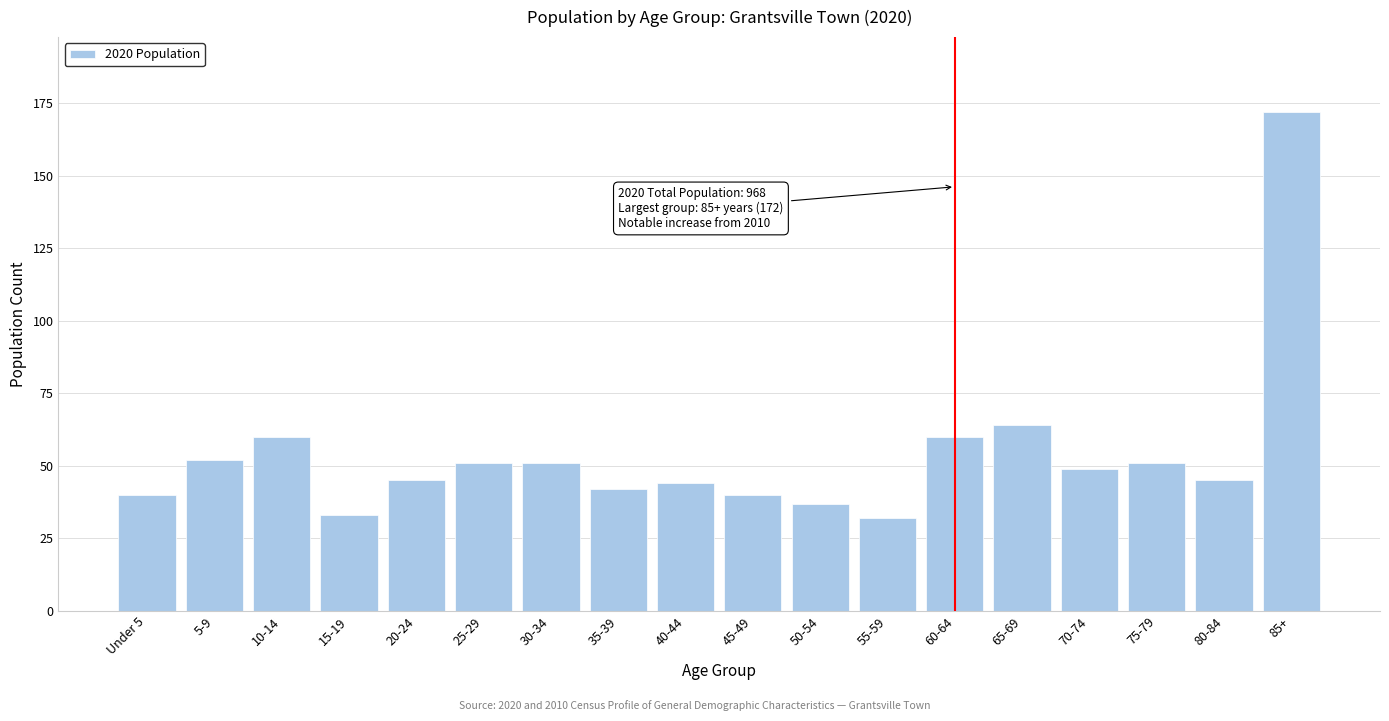

Reading left to right, extract all data points from this chart.

Under 5=40	5-9=52	10-14=60	15-19=33	20-24=45	25-29=51	30-34=51	35-39=42	40-44=44	45-49=40	50-54=37	55-59=32	60-64=60	65-69=64	70-74=49	75-79=51	80-84=45	85+=172